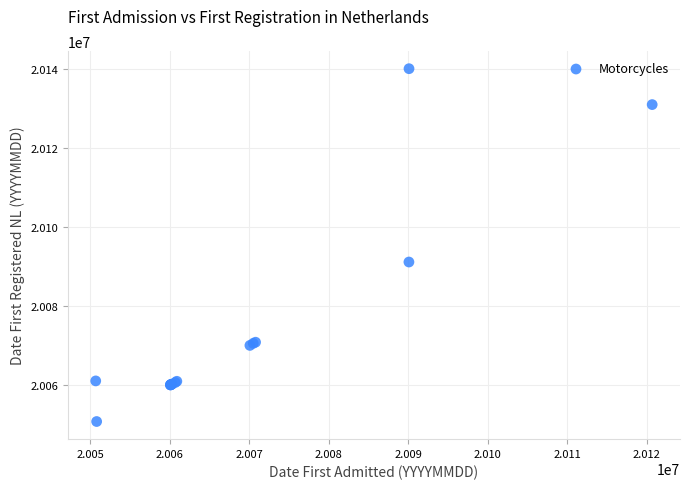

What Y value in the scatter plot is closest to 20095512?

20091229